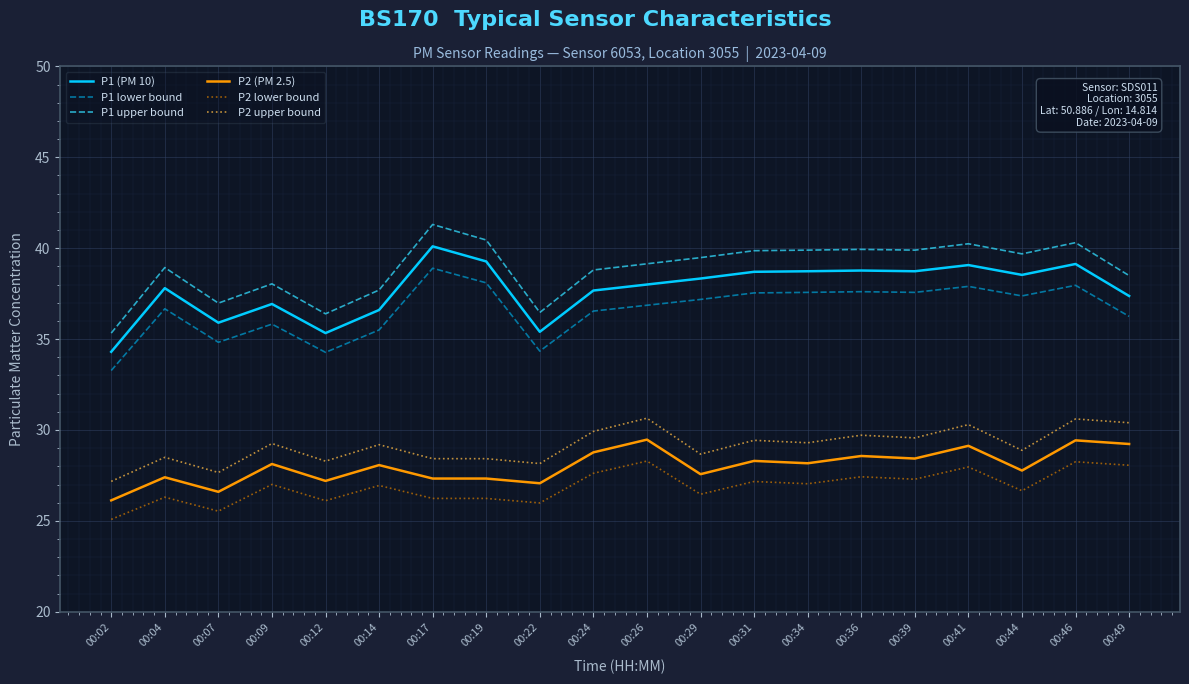

True or false: P1 (PM 10) has more than 2 points higher than both neighbors.

True